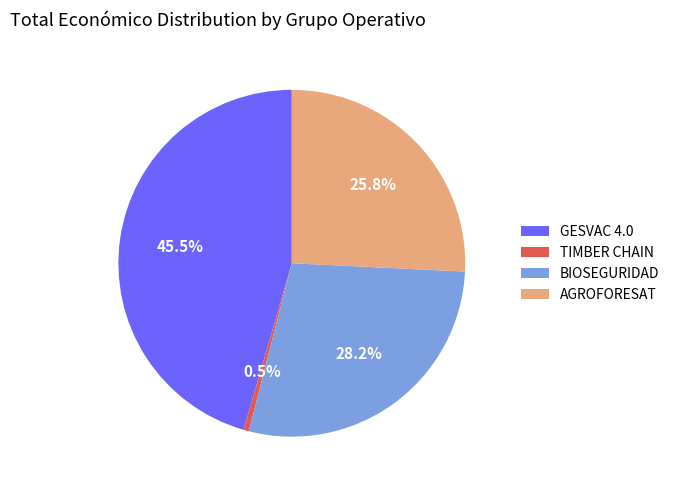

The AGROFORESAT slice represents 26% of the pie. True or false?

True